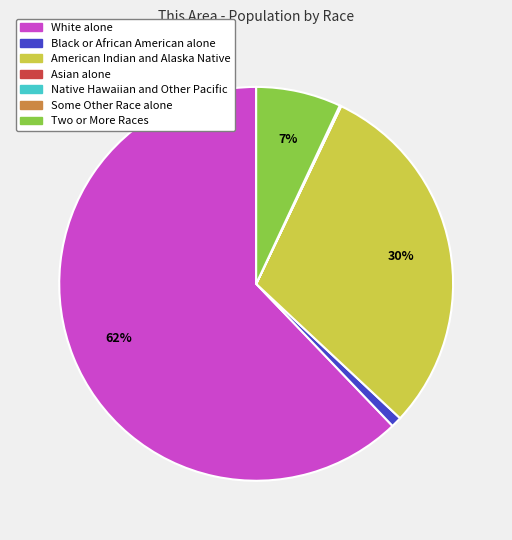

Approximately how many times larger is the value at American Indian and Alaska Native compared to Two or More Races?

4.3